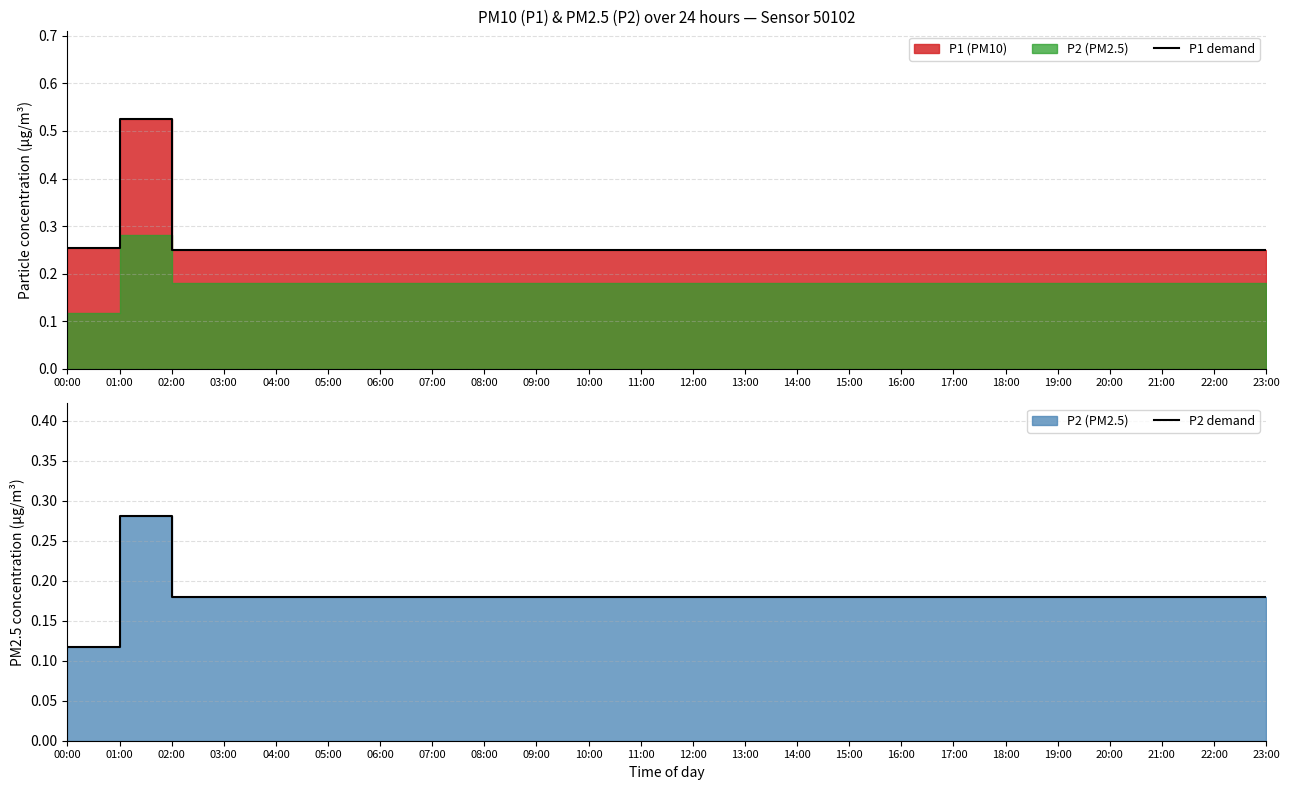

Rank the categories by P1 demand value from highest to lowest.

01:00, 00:00, 02:00, 03:00, 04:00, 05:00, 06:00, 07:00, 08:00, 09:00, 10:00, 11:00, 12:00, 13:00, 14:00, 15:00, 16:00, 17:00, 18:00, 19:00, 20:00, 21:00, 22:00, 23:00